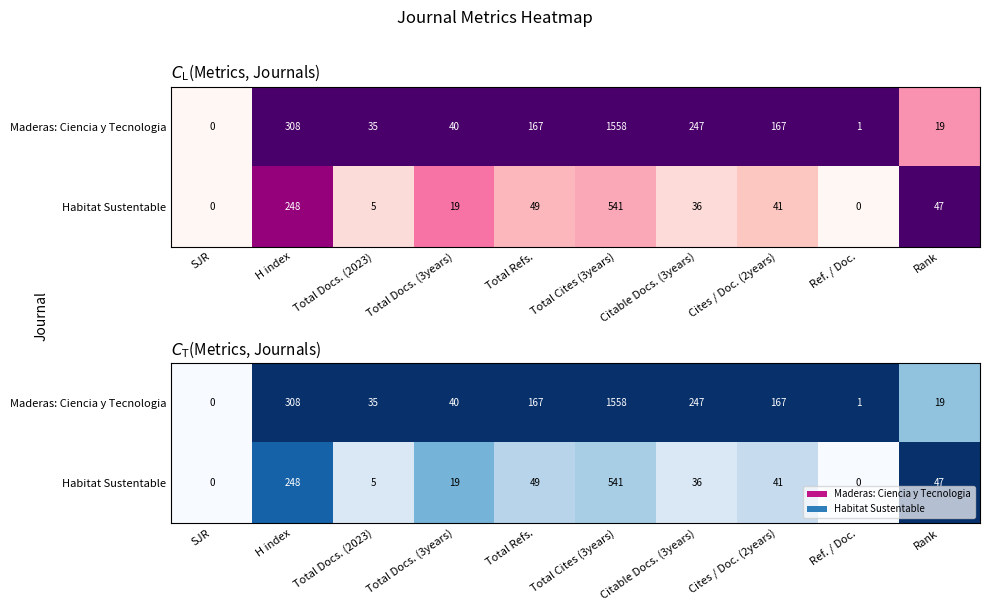

Between Total Cites (3years) and Rank, which is larger?

Total Cites (3years)